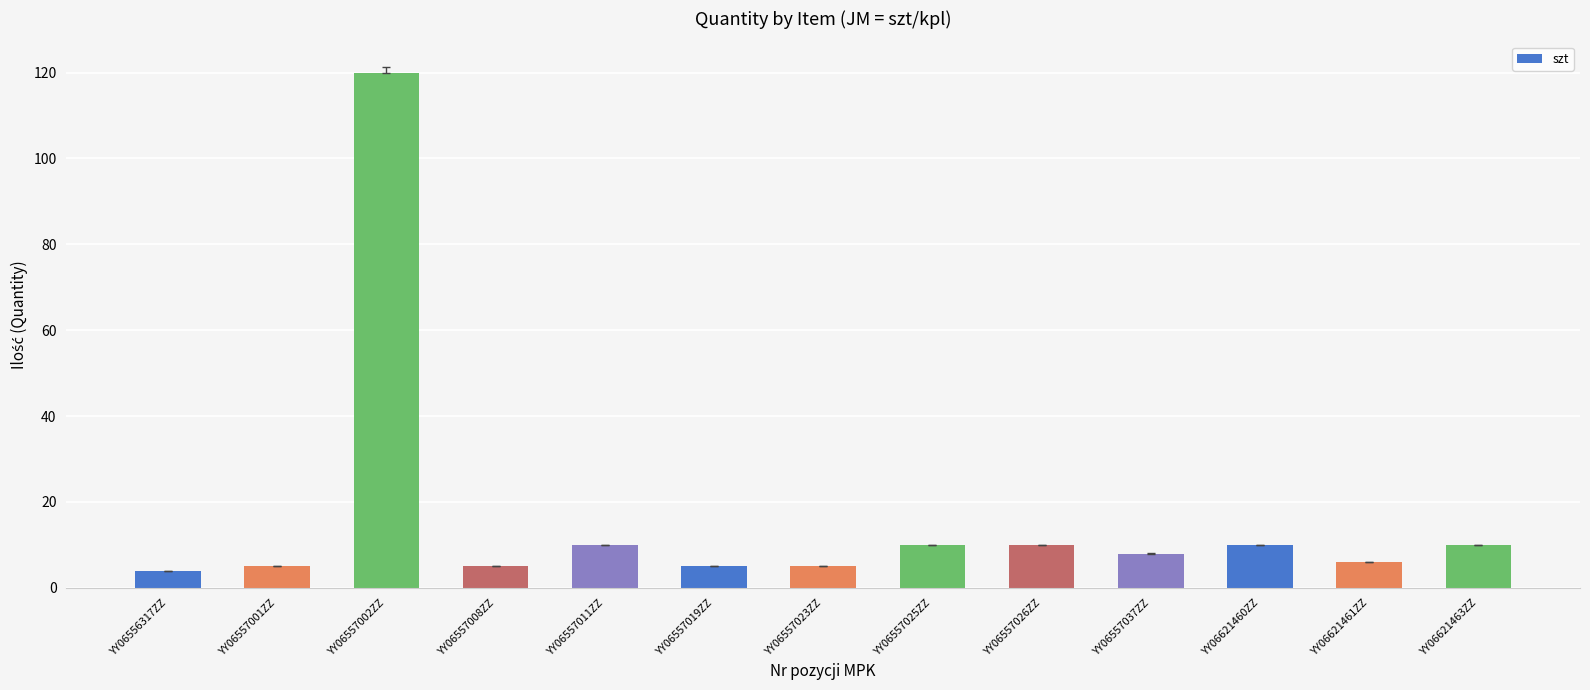

What is the approximate value at YY06621463ZZ, to the nearest 5?

10